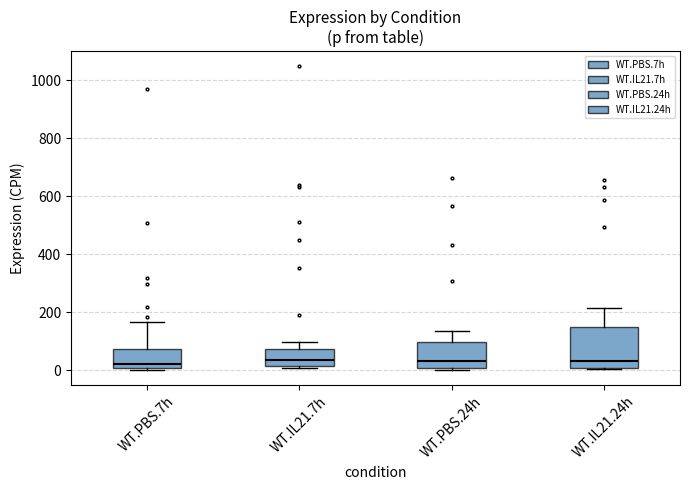

Reading left to right, transcribe this box plot: for each box, give where its median line is, the range the box spans, and where its two whiskers end, as read against the y-axis. The values are not printed on the chart, so give them approximately, as read against the axis.

WT.PBS.7h: median 20, box 0 to 80, whiskers 0 to 160
WT.IL21.7h: median 40, box 20 to 80, whiskers 0 to 100
WT.PBS.24h: median 40, box 0 to 100, whiskers 0 to 140
WT.IL21.24h: median 40, box 0 to 140, whiskers 0 (just below the box's lower edge) to 220